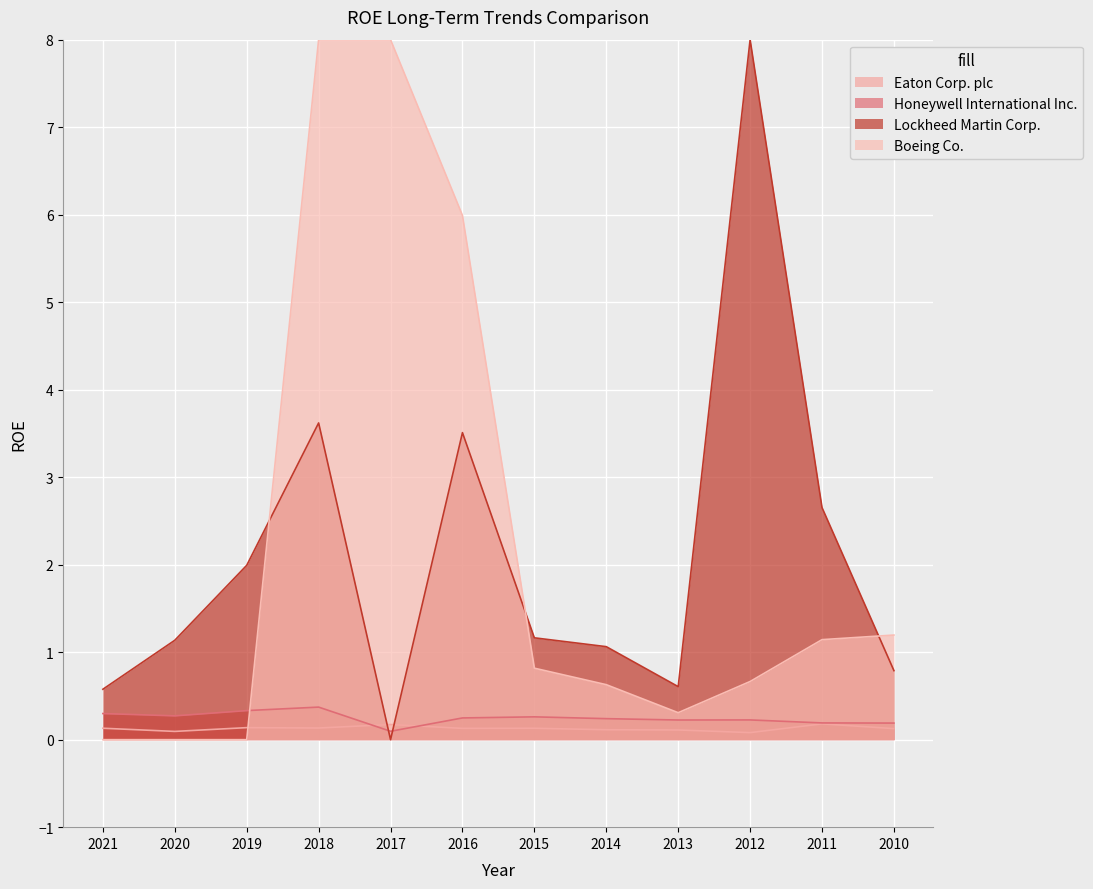

Is the value of Boeing Co. at 2011 greater than the value of Honeywell International Inc. at 2011?

Yes